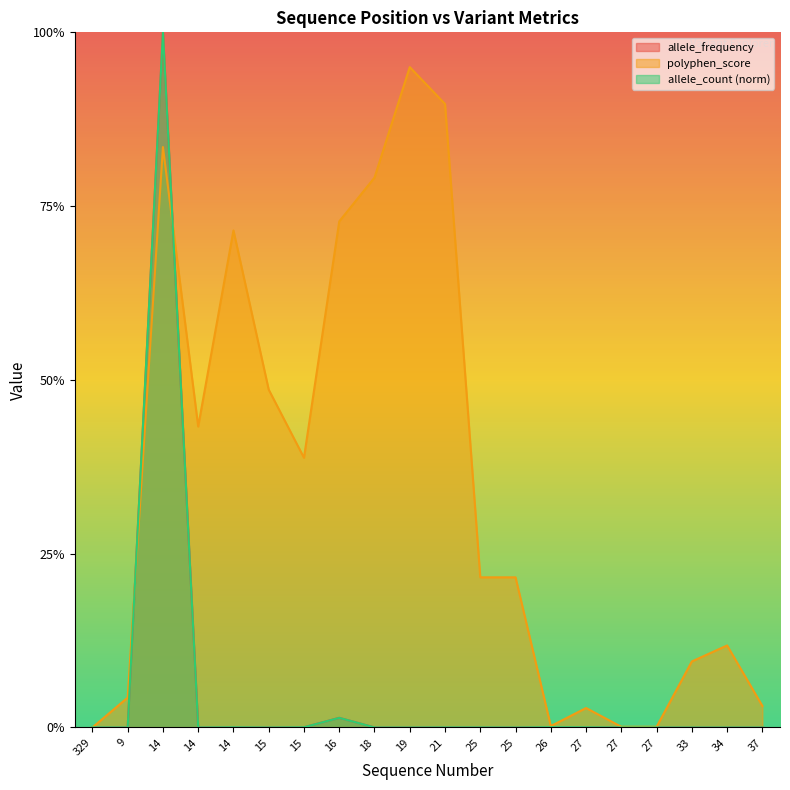

The allele_frequency series shows 0.0 at 9. True or false?

True